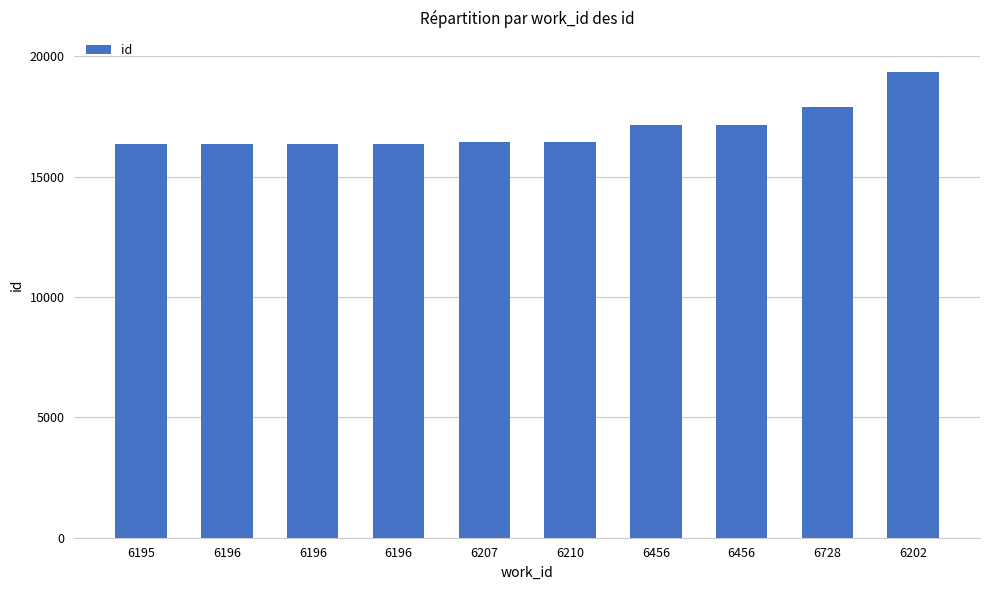

How many bars are there in total?

10